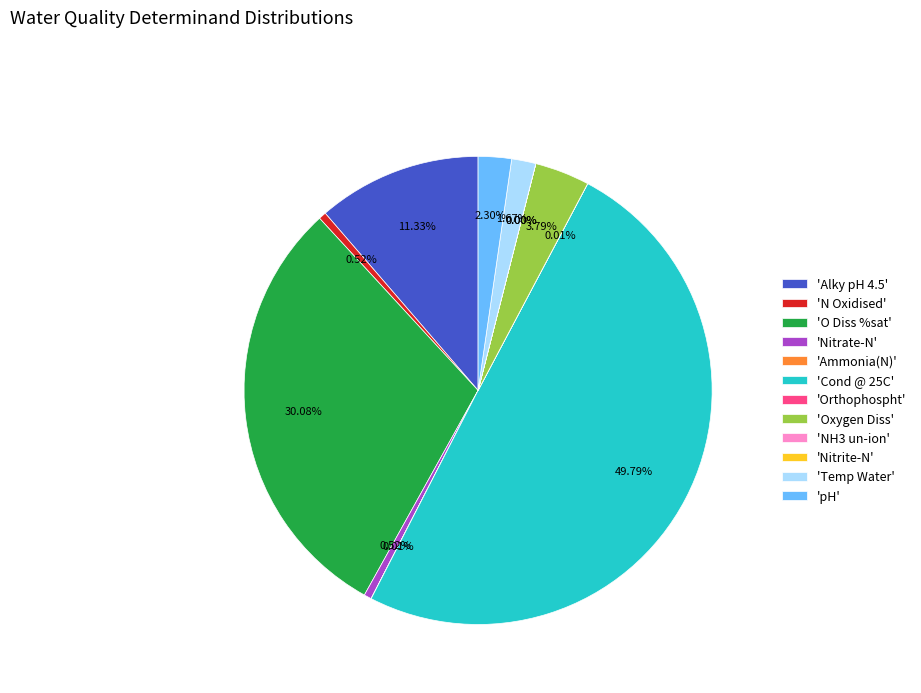

Is the sum of 'Oxygen Diss' and 'Cond @ 25C' greater than half?

Yes